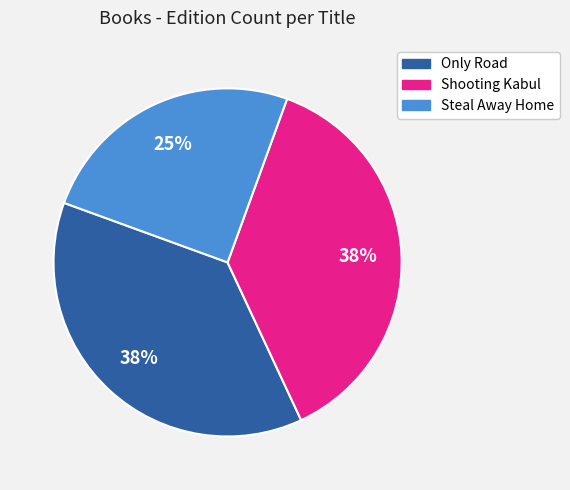

Count the number of slices in the pie.

3